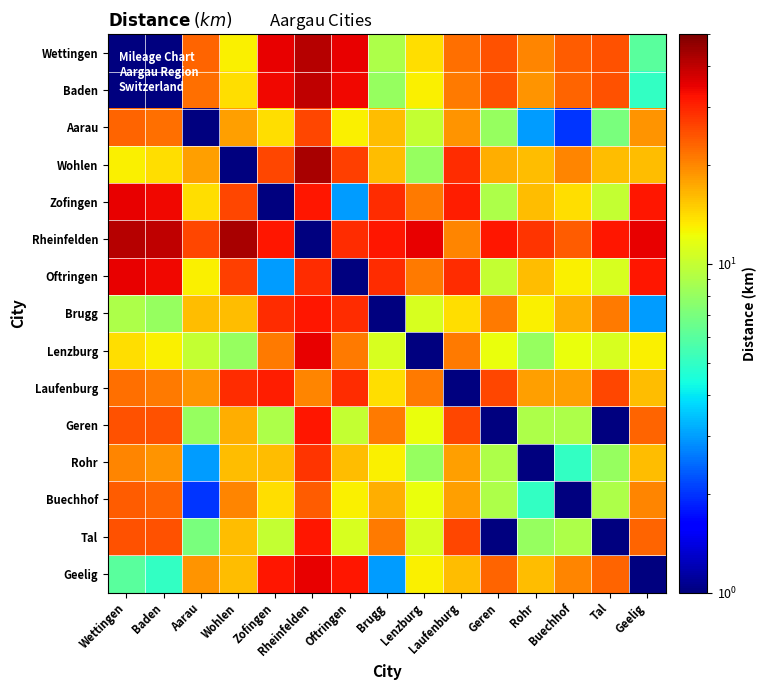

At which category is the sum across all series the highest?

Rheinfelden